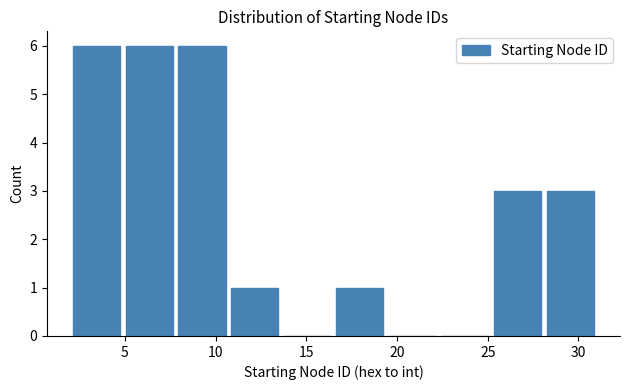

How tall is the bar that spans 16.5 to 19.4 on the x-axis? Neither the bar edges nor the heights are printed on the chart, so give them approximately, as read against the axes.

1